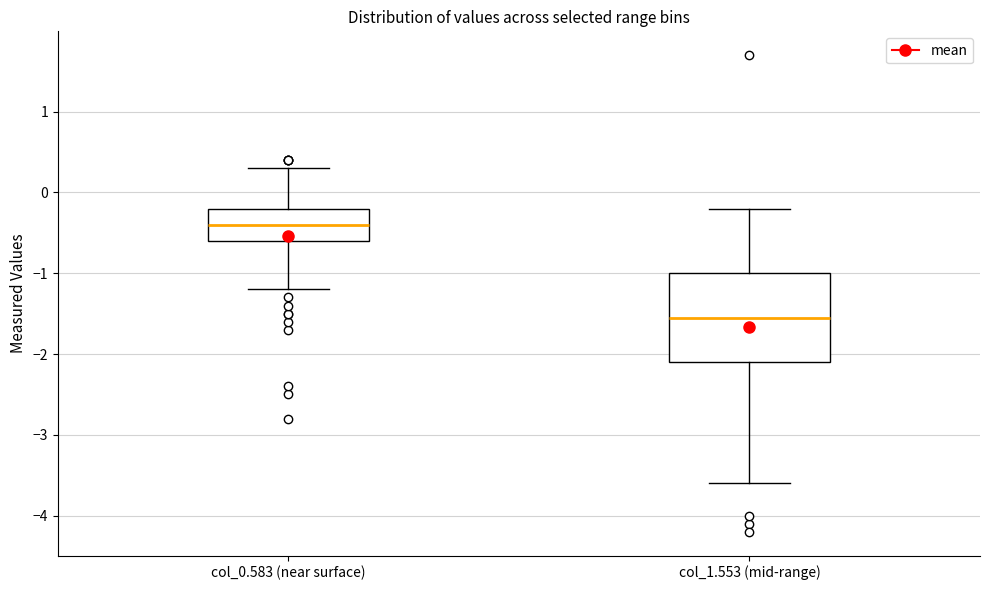

Reading left to right, read every box against the y-axis: the position of its median line, the range the box covers, and the ends of its whiskers. The values are not printed on the chart, so give them approximately, as read against the axis.

col_0.583 (near surface): median -0.4, box -0.6 to -0.2, whiskers -1.2 to 0.3
col_1.553 (mid-range): median -1.5, box -2.1 to -1.0, whiskers -3.6 to -0.2